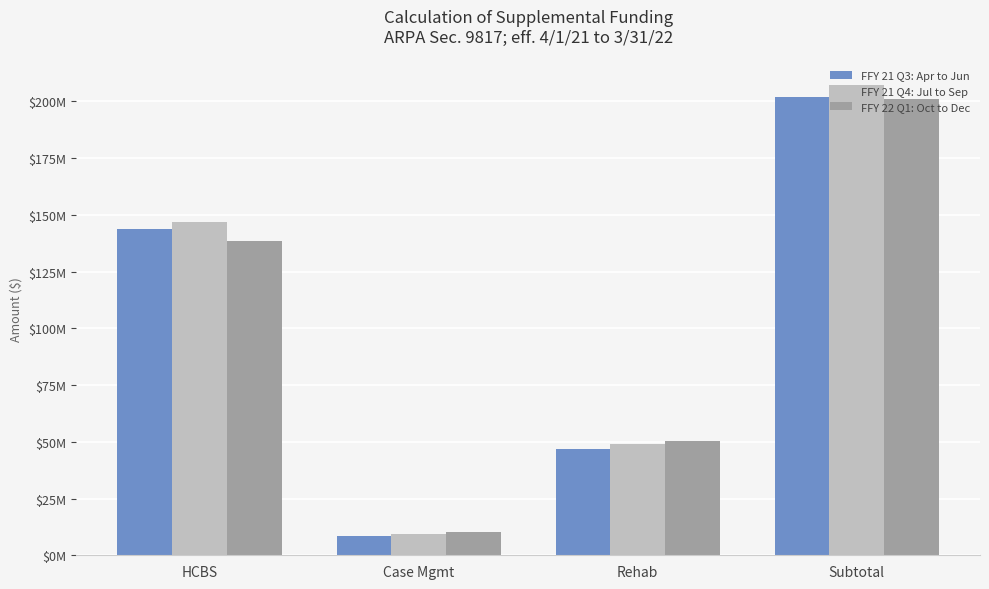

The value of FFY 21 Q4: Jul to Sep at Case Mgmt is 12168328. True or false?

False